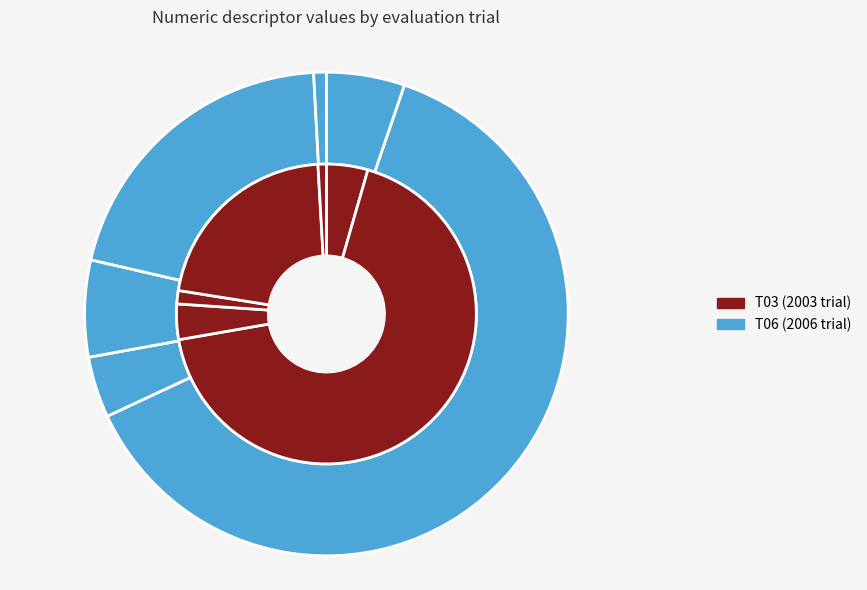

Count the number of slices in the pie.

6